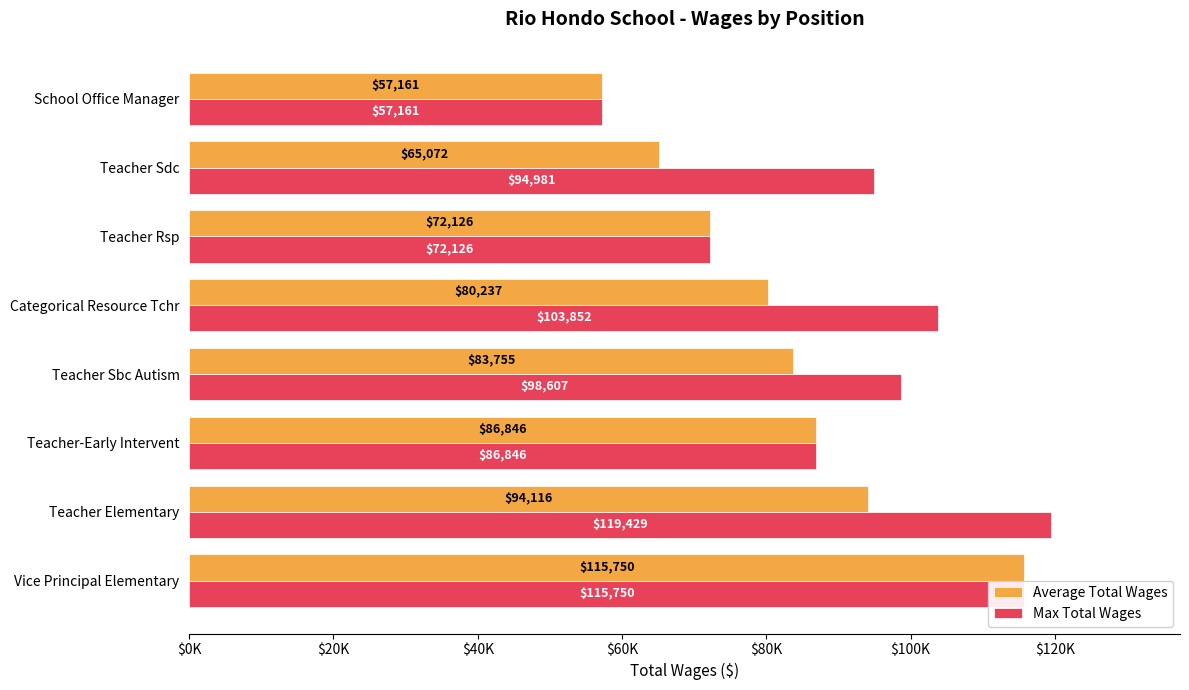

What are all the series names shown in the legend?

Average Total Wages, Max Total Wages